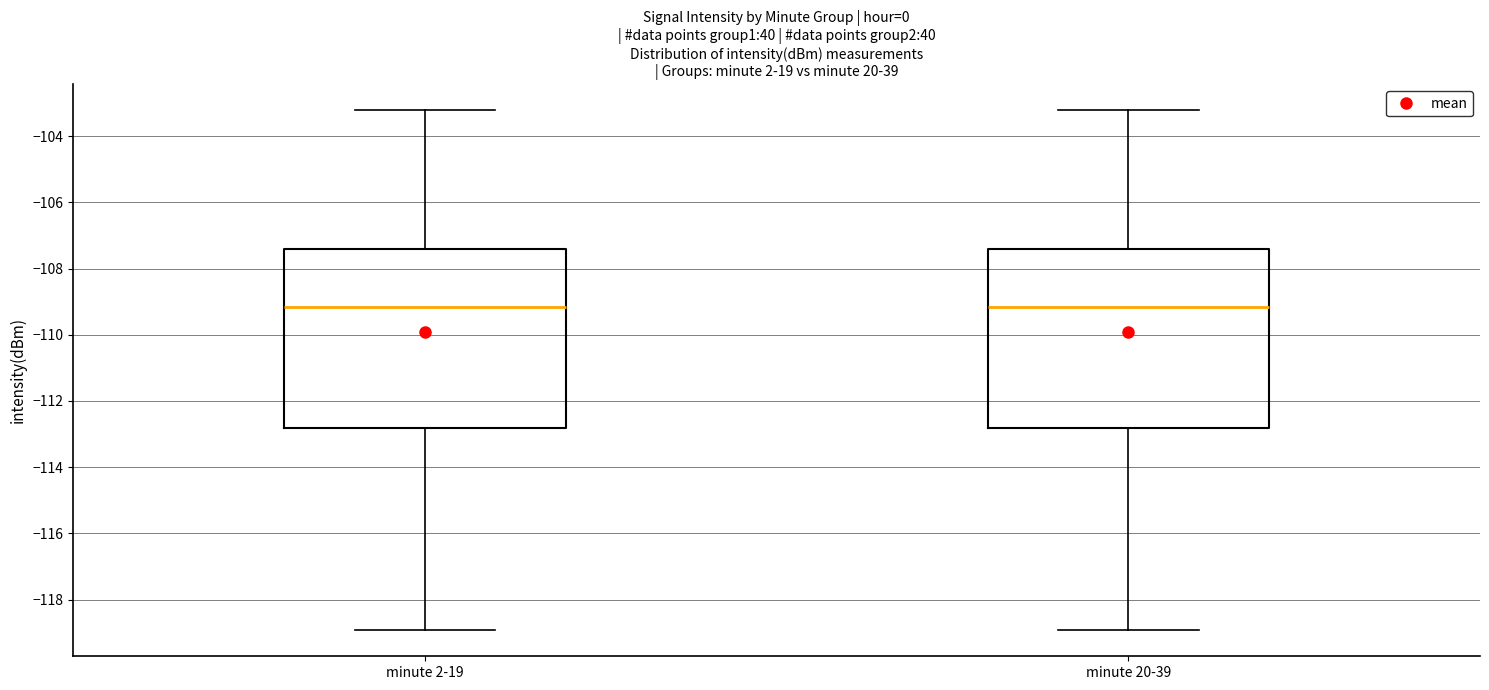

Where does the median line of the box for minute 2-19 sit on the y-axis? The values are not printed on the chart, so give them approximately, as read against the axis.

-109.2